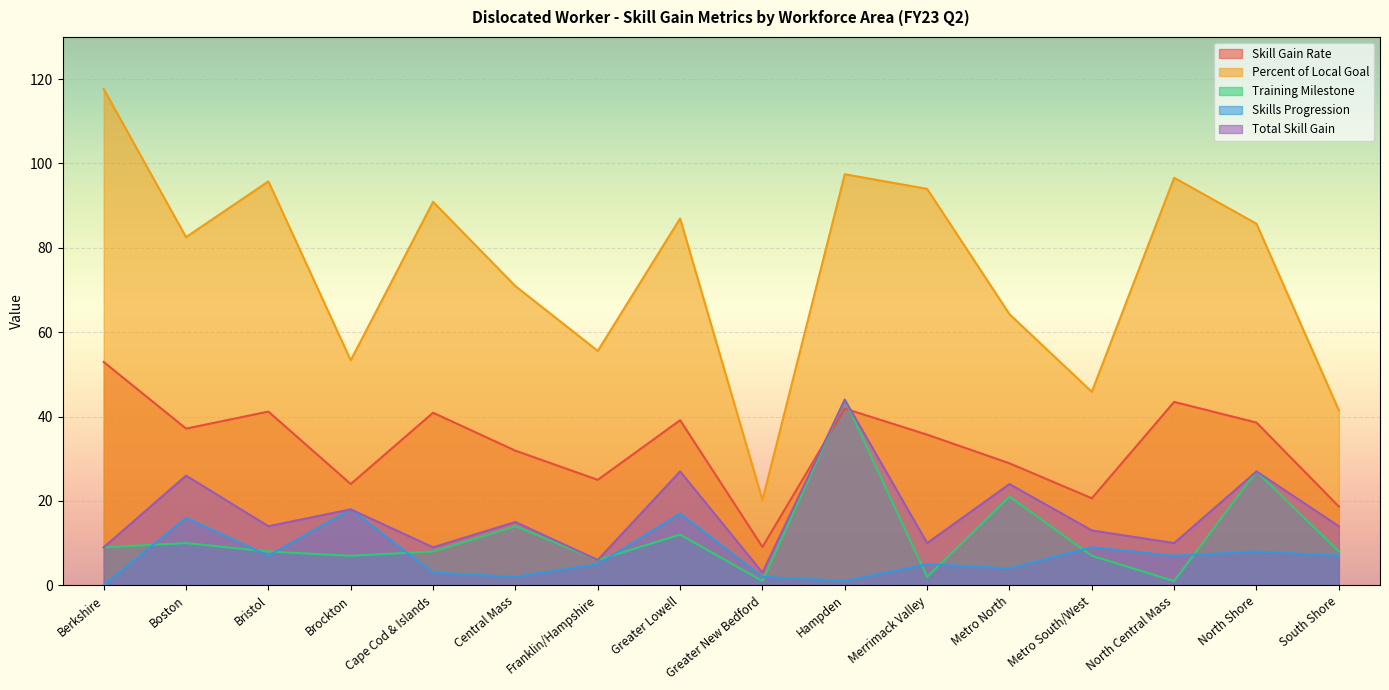

How many intersections are there between Skills Progression and Training Milestone?

10